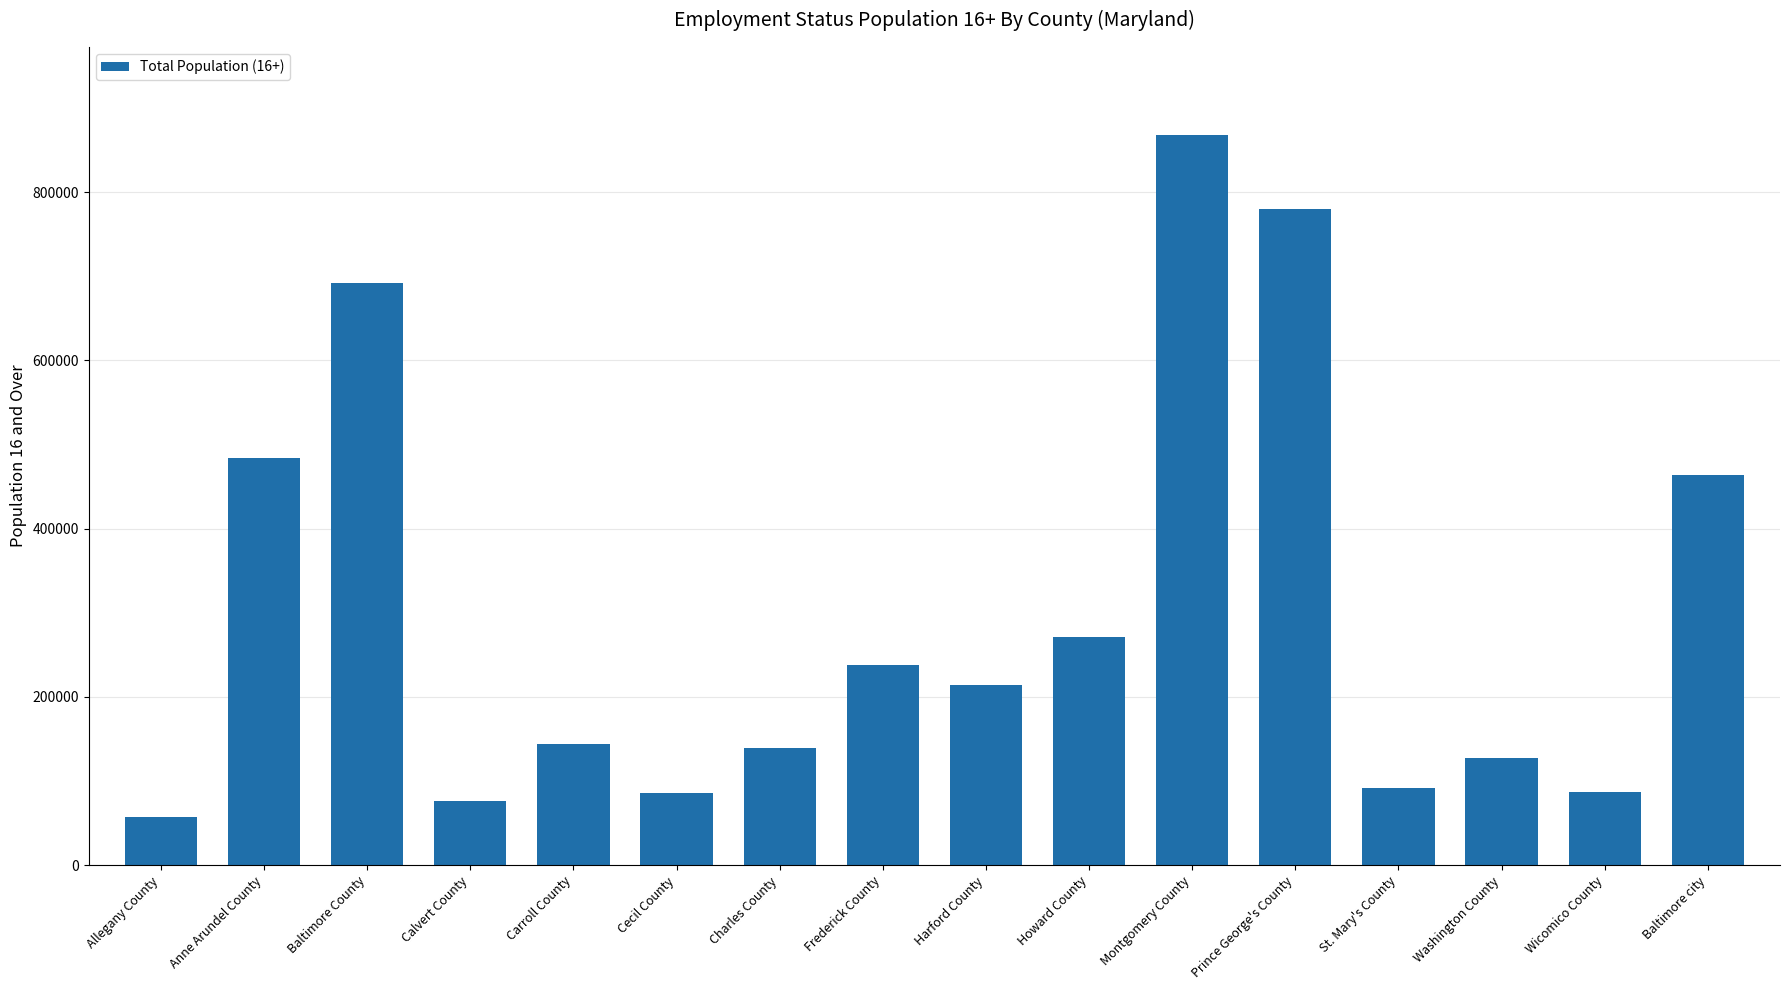

Approximately how many times larger is the value at Charles County compared to Cecil County?

1.6